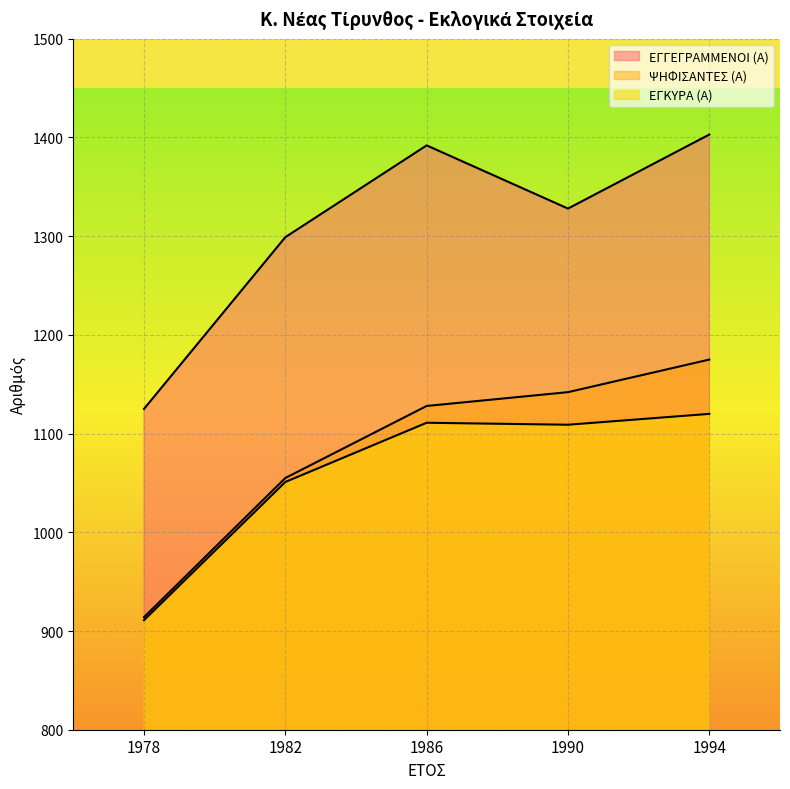

How many series are shown in this chart?

3